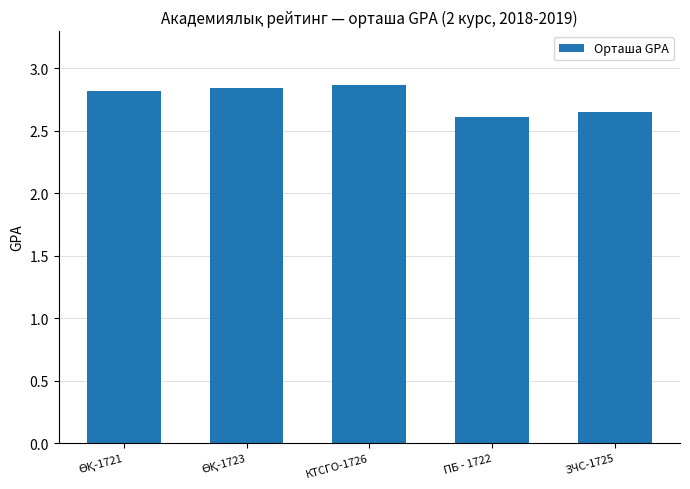

What is the label of the 3rd bar from the left?

КТСГО-1726